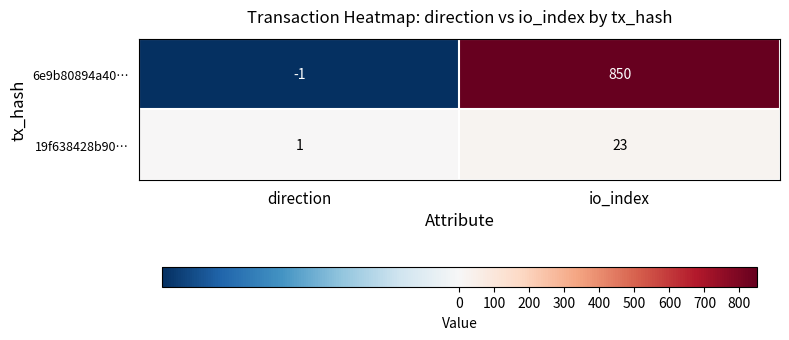

What is the sum of all 6e9b80894a40… values?

849